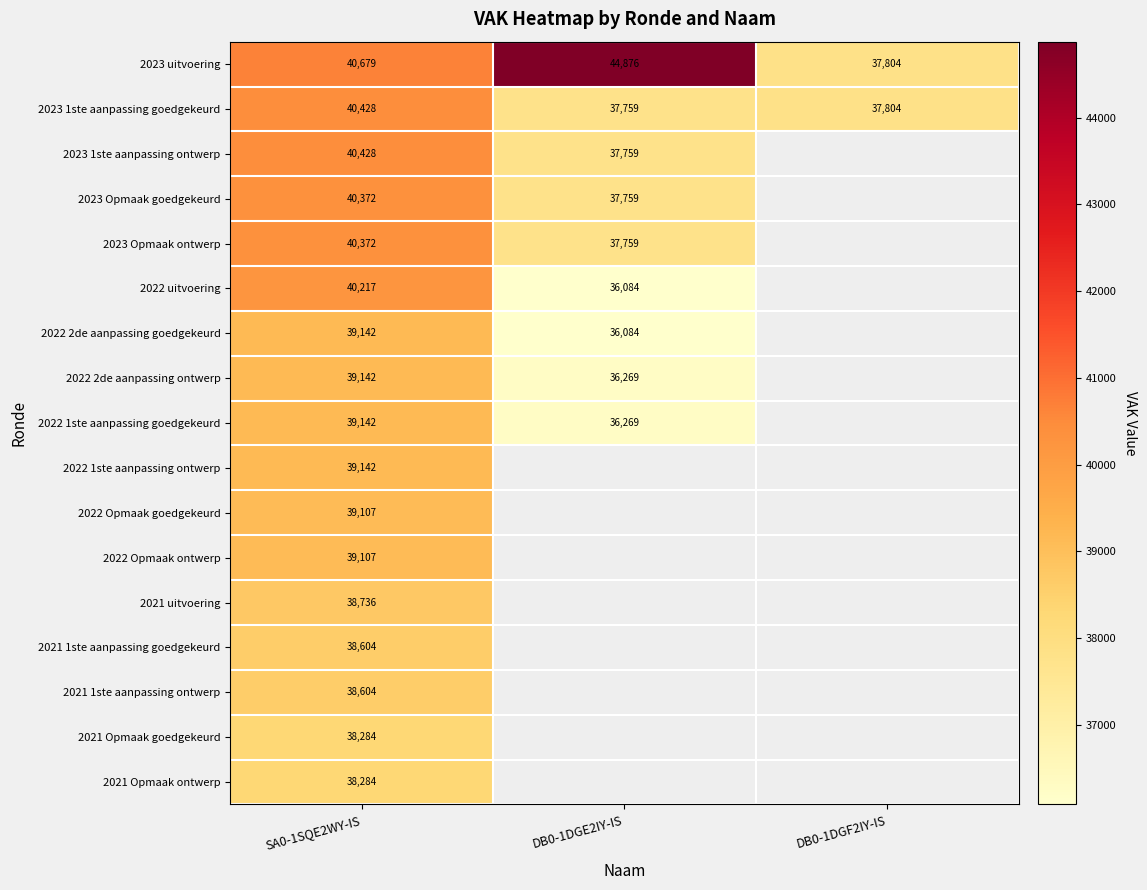

The value of 2023 1ste aanpassing ontwerp at DB0-1DGE2IY-IS is 16851. True or false?

False